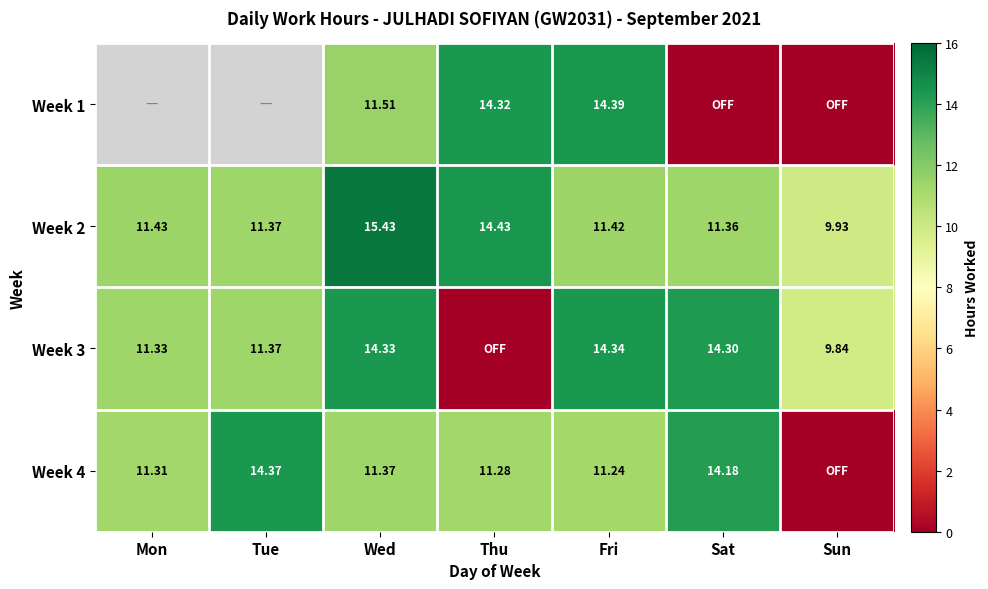

List the labels in order of Week 2 value, largest first.

Wed, Thu, Mon, Fri, Tue, Sat, Sun